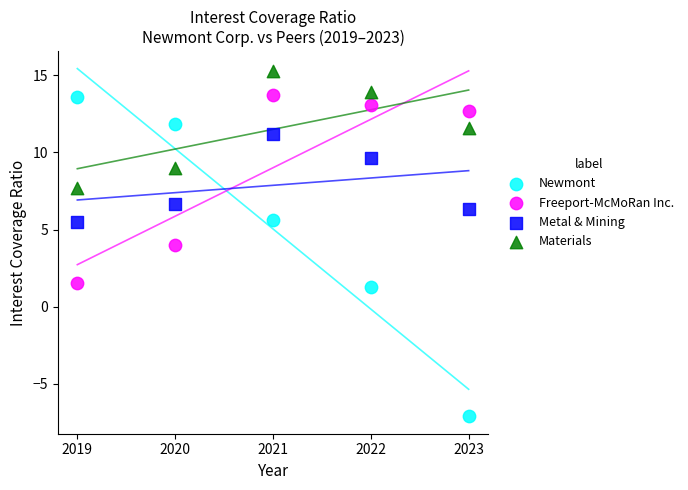

Which series has the widest spread of Y values?

Newmont